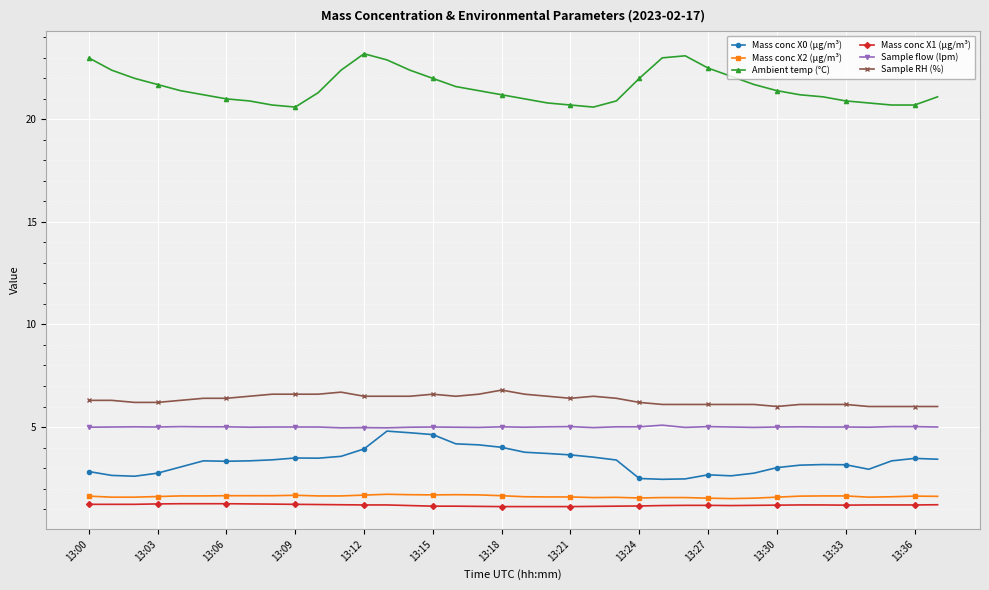

What is the minimum value shown in the chart?

1.1